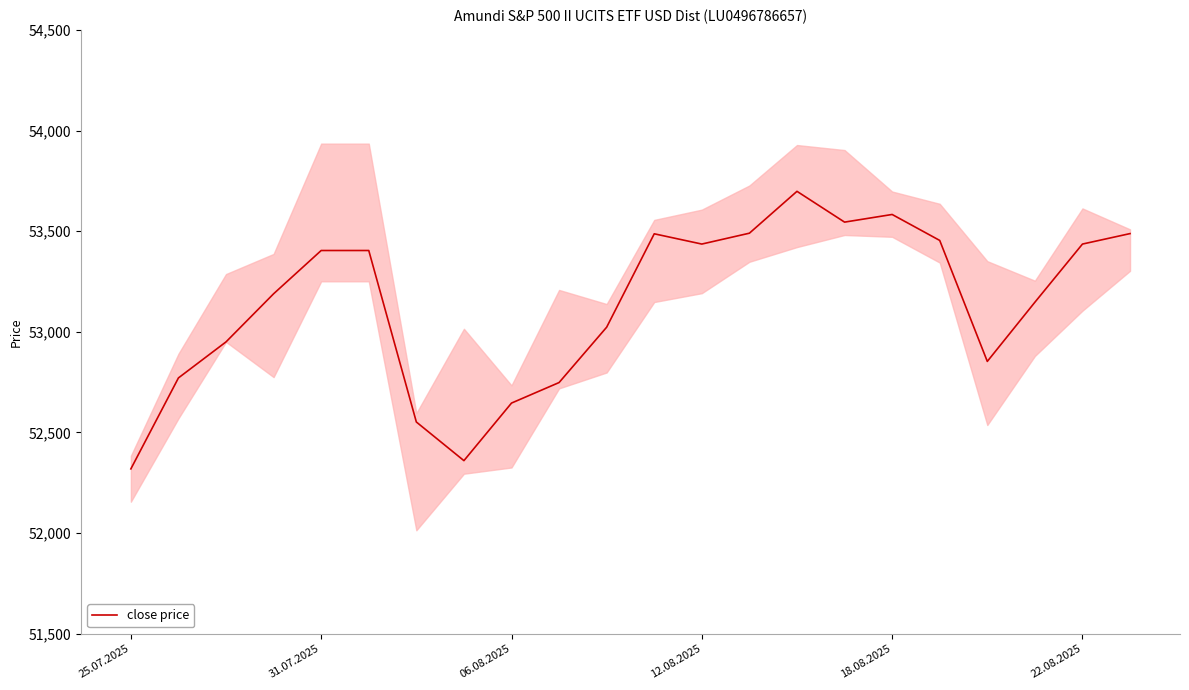

True or false: close price has a value of 17371 at 18.08.2025.

False